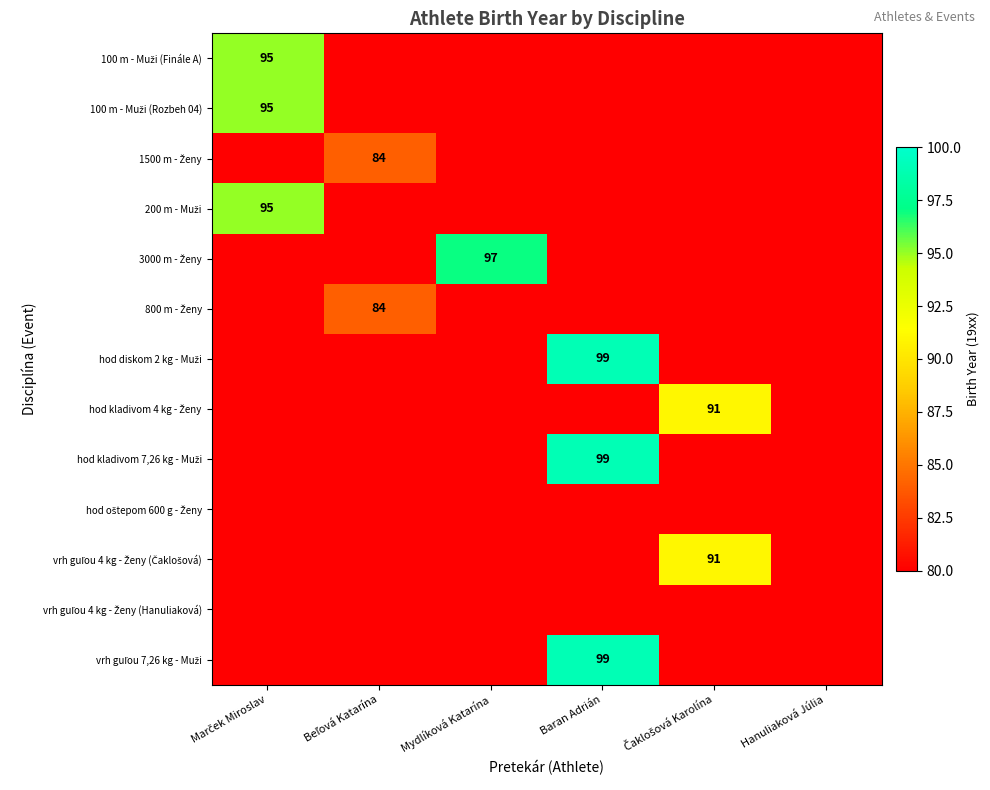

At how many categories does at least one series exceed 89?

4